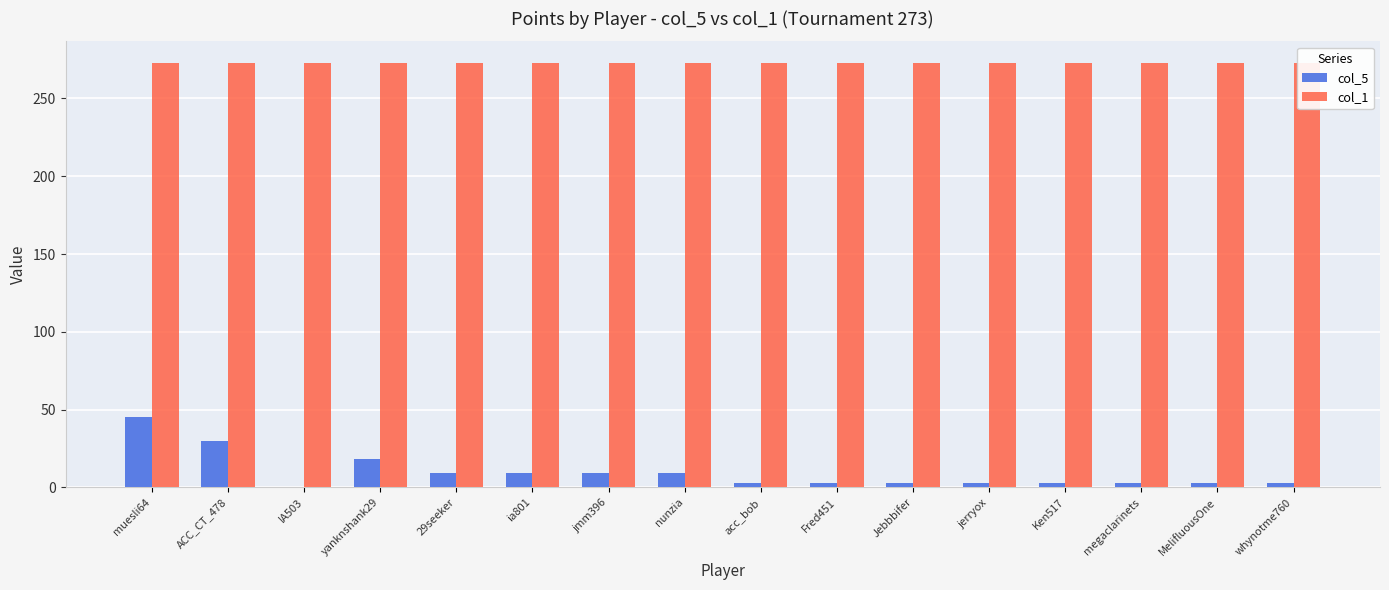

What is the label of the 9th bar from the left?

acc_bob